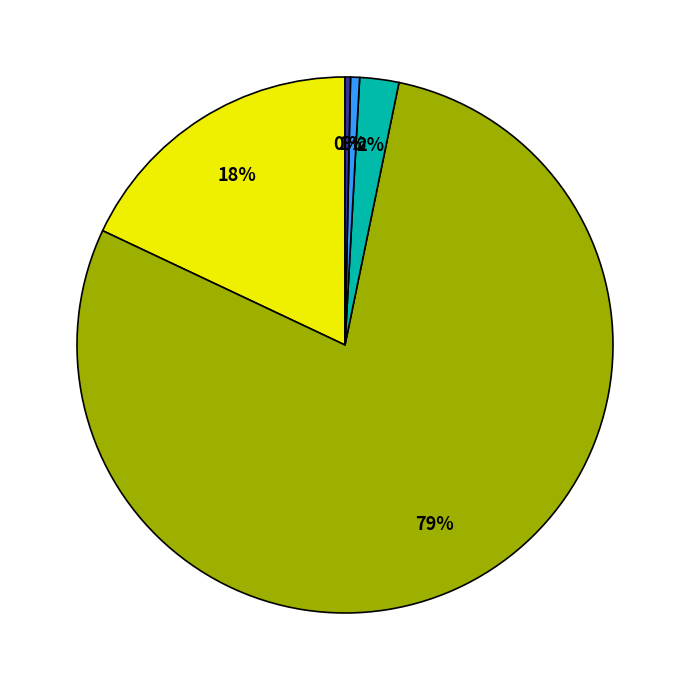

To the nearest percent, what is the average slice percentage?

20%